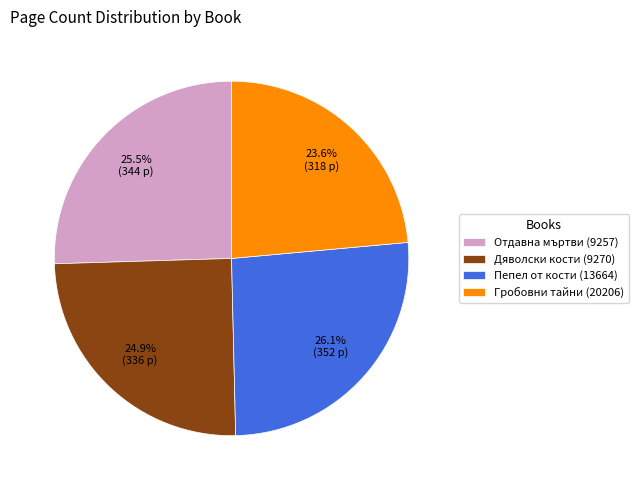

To the nearest percent, what portion does Гробовни тайни (20206) represent?

24%